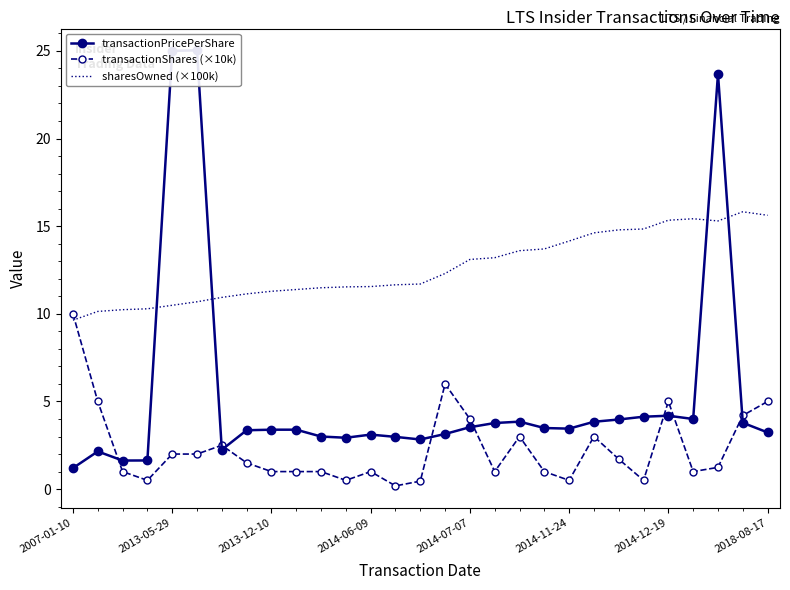

After their last crossing, which series has the higher values: transactionShares (×10k) or sharesOwned (×100k)?

sharesOwned (×100k)